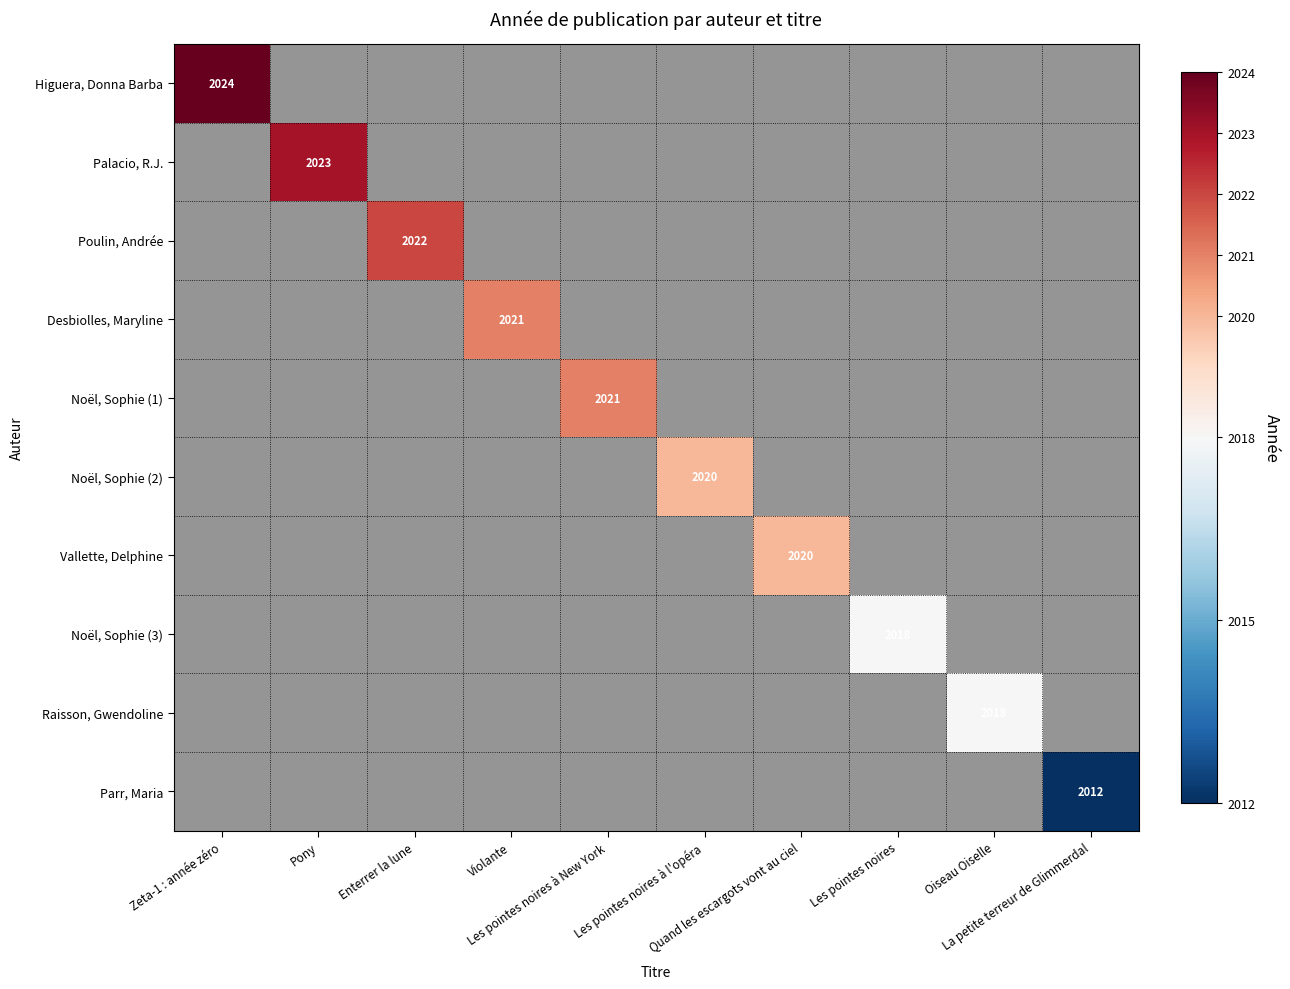

At how many categories does at least one series exceed 2017?

9